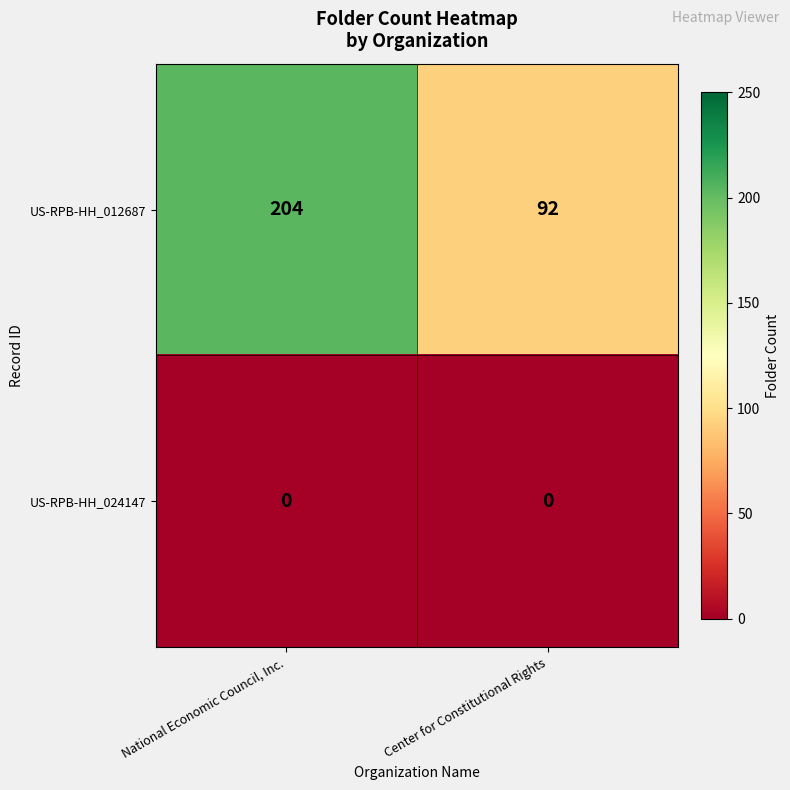

Count the number of categories in the chart.

2